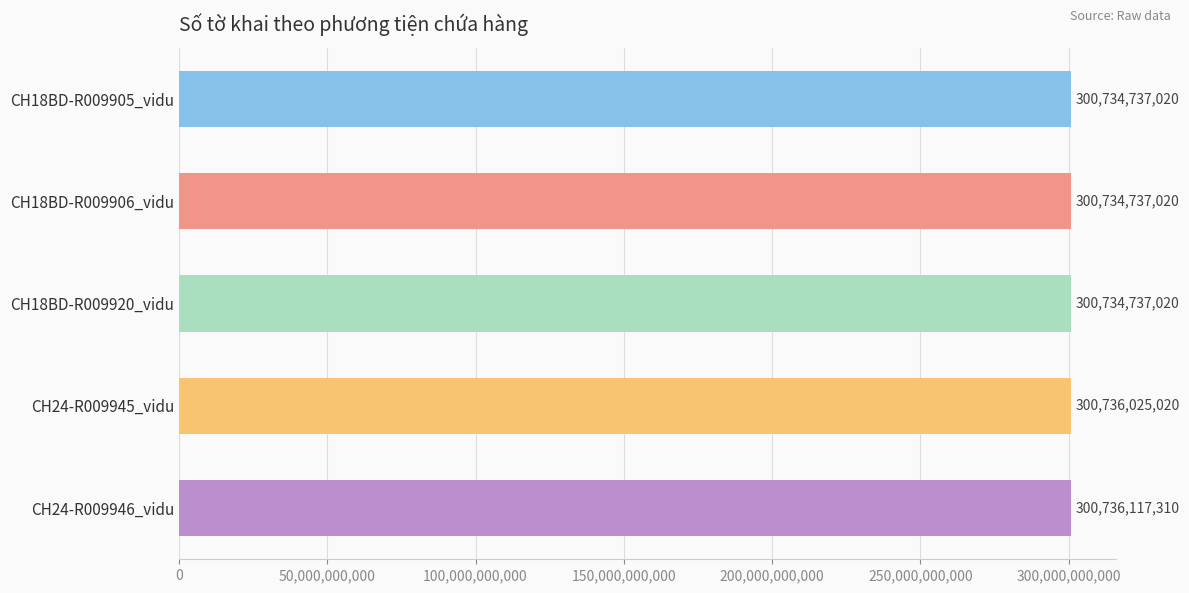

Reading top to bottom, what are all the values shown in this chart?

300734737020	300734737020	300734737020	300736025020	300736117310